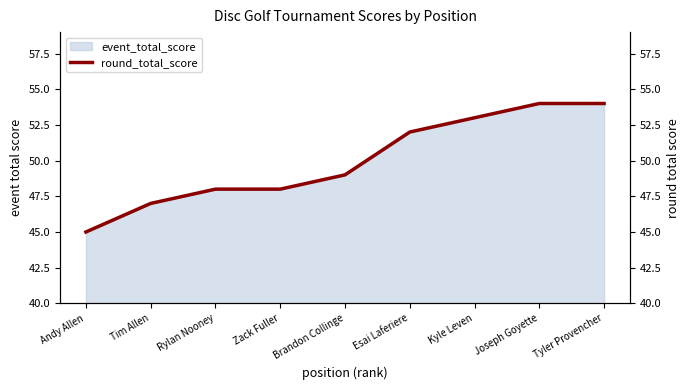

What is the difference between the values at Kyle Leven and Esai Laferiere?

1